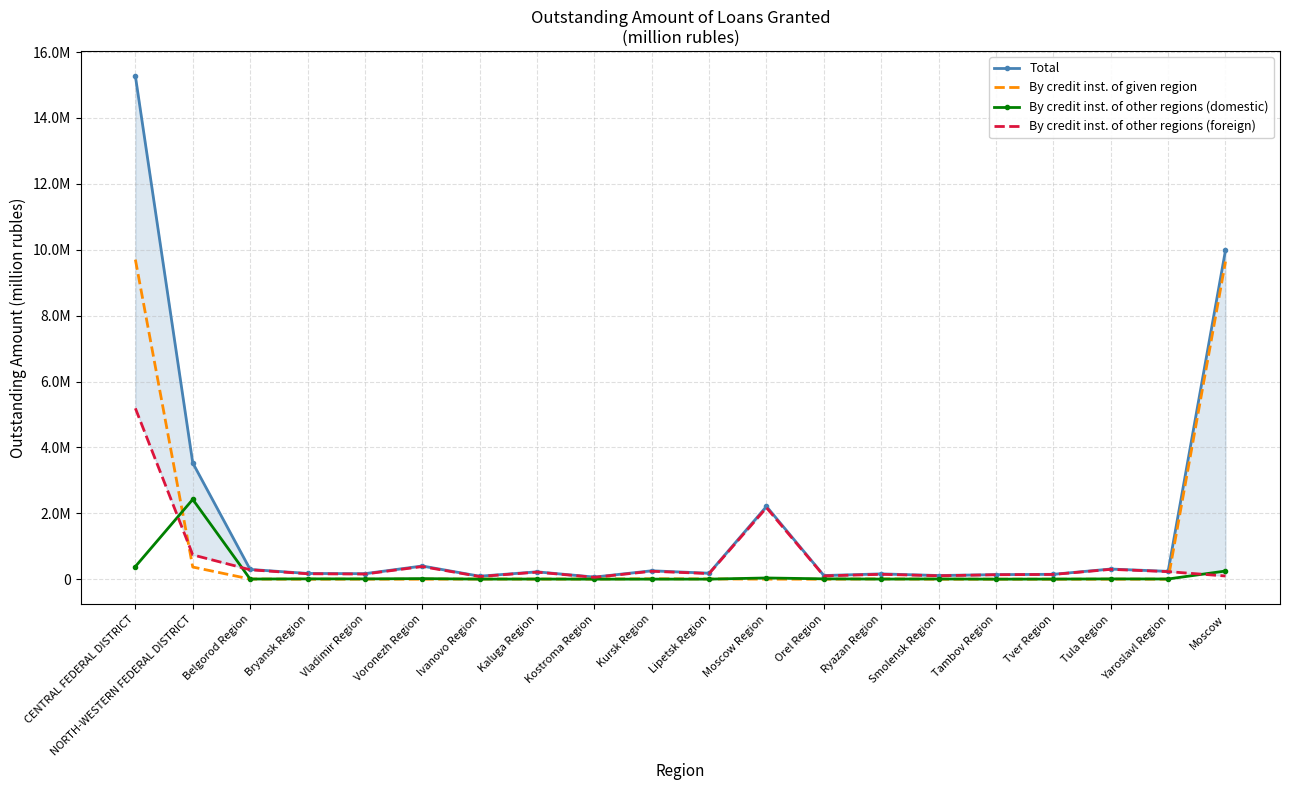

In By credit inst. of other regions (foreign), how many points are higher than both neighbors (excluding endpoints)?

6